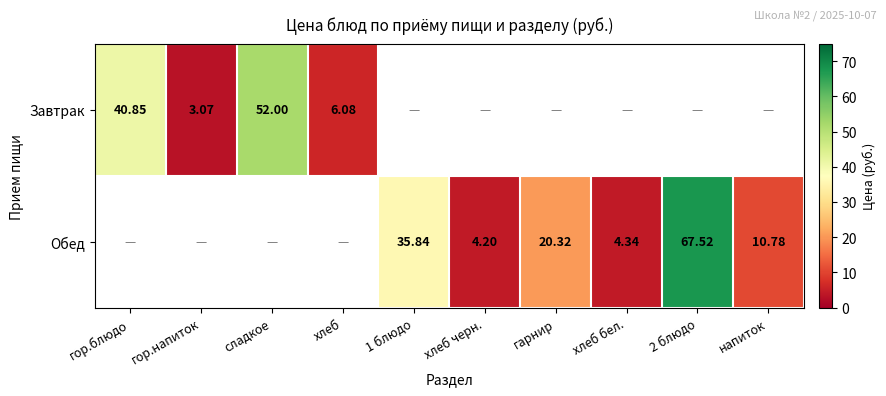

Is the value of Обед at 1 блюдо greater than the value of Завтрак at сладкое?

No